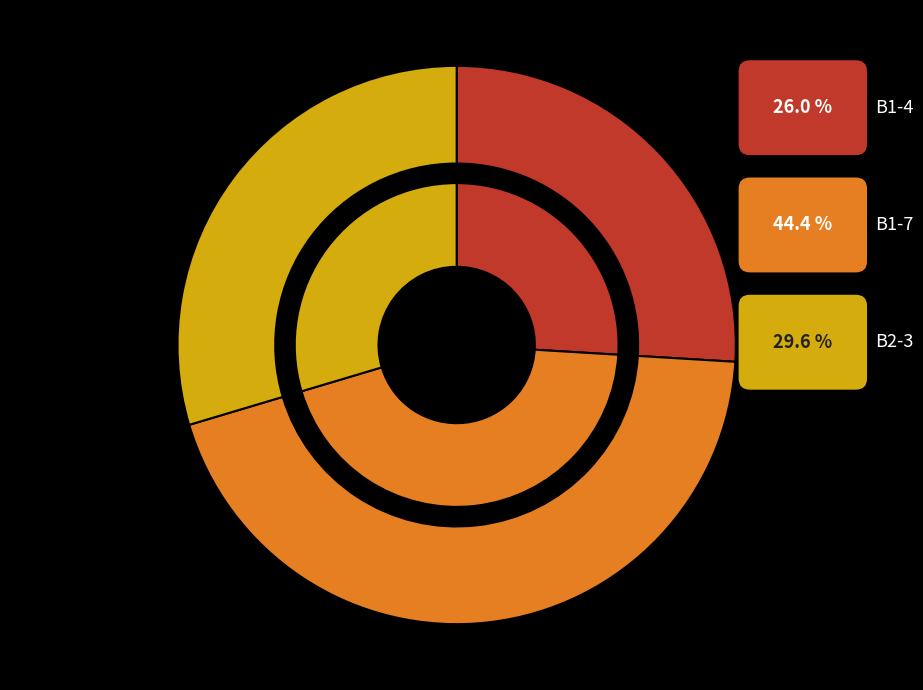

Which category has the biggest portion of the pie?

B1-7